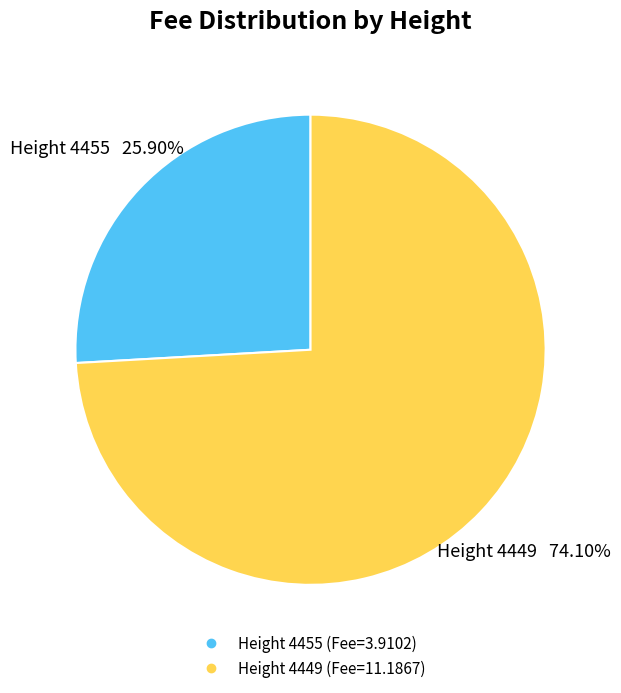

Is there a majority slice in this chart?

Yes